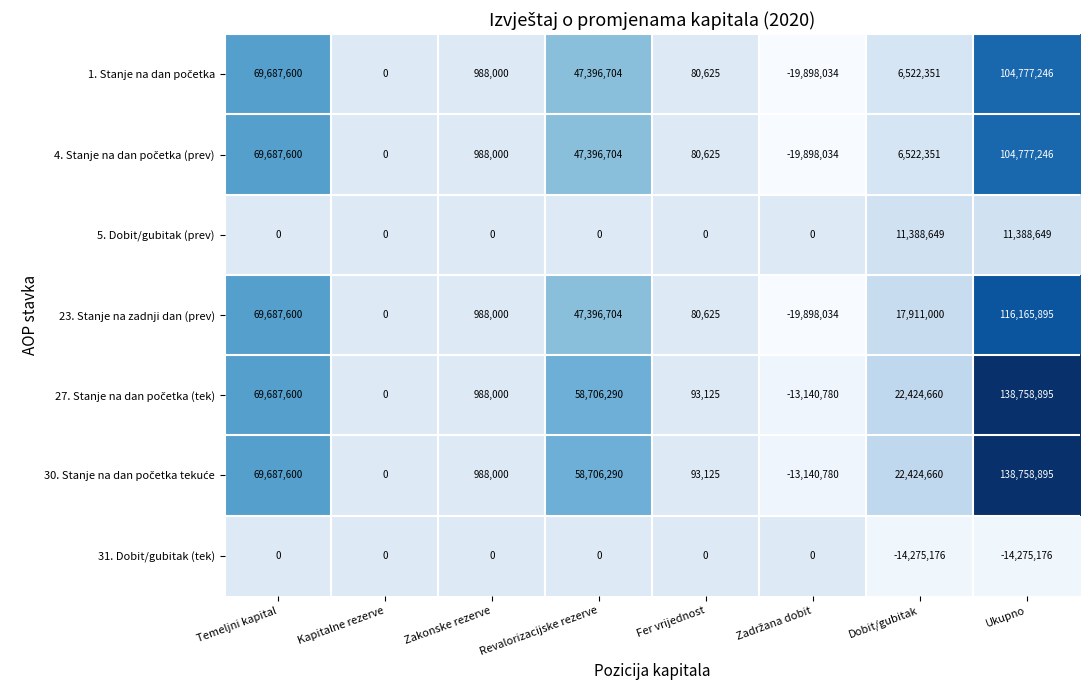

Where is 23. Stanje na zadnji dan (prev) nearest to the value 48133930?

Revalorizacijske rezerve